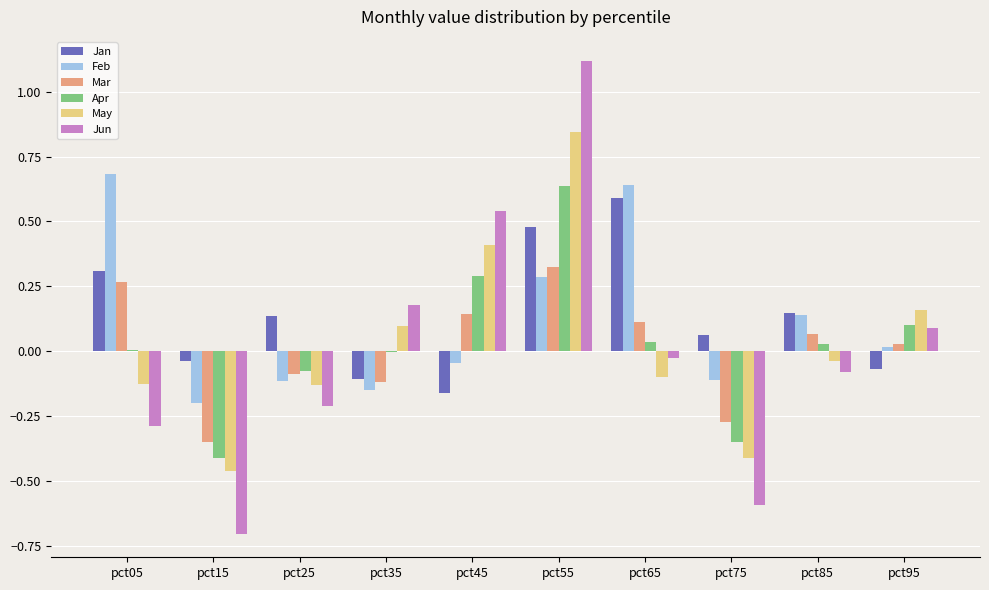

Which series changed the most between pct55 and pct85?

Jun